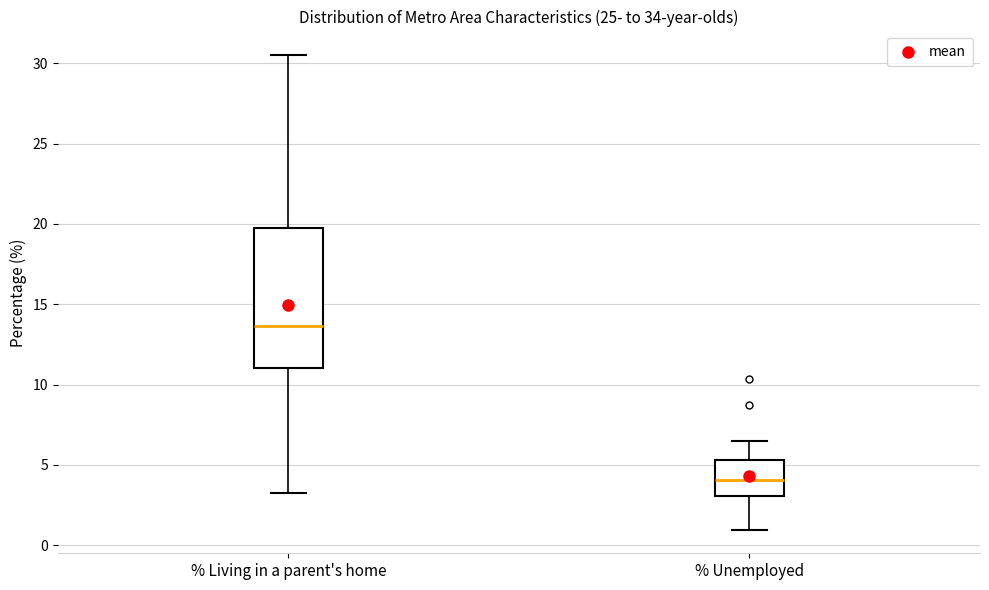

Which box has the highest median line?

% Living in a parent's home